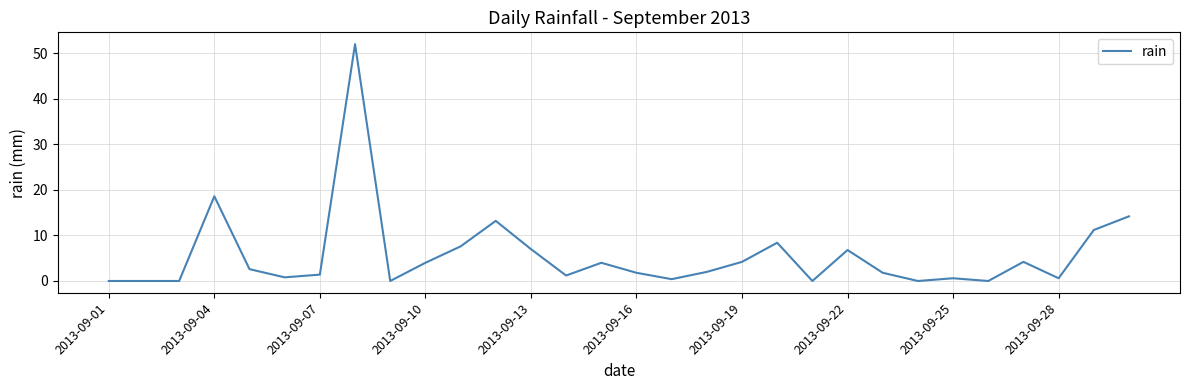

Is this an area chart (filled region under the line)?

No